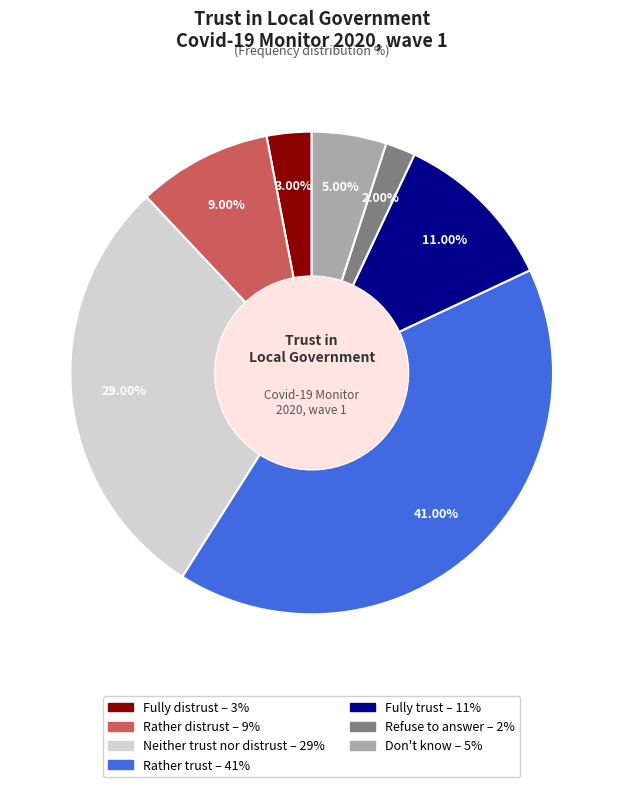

Combined, do Refuse to answer and Don't know account for over 50%?

No